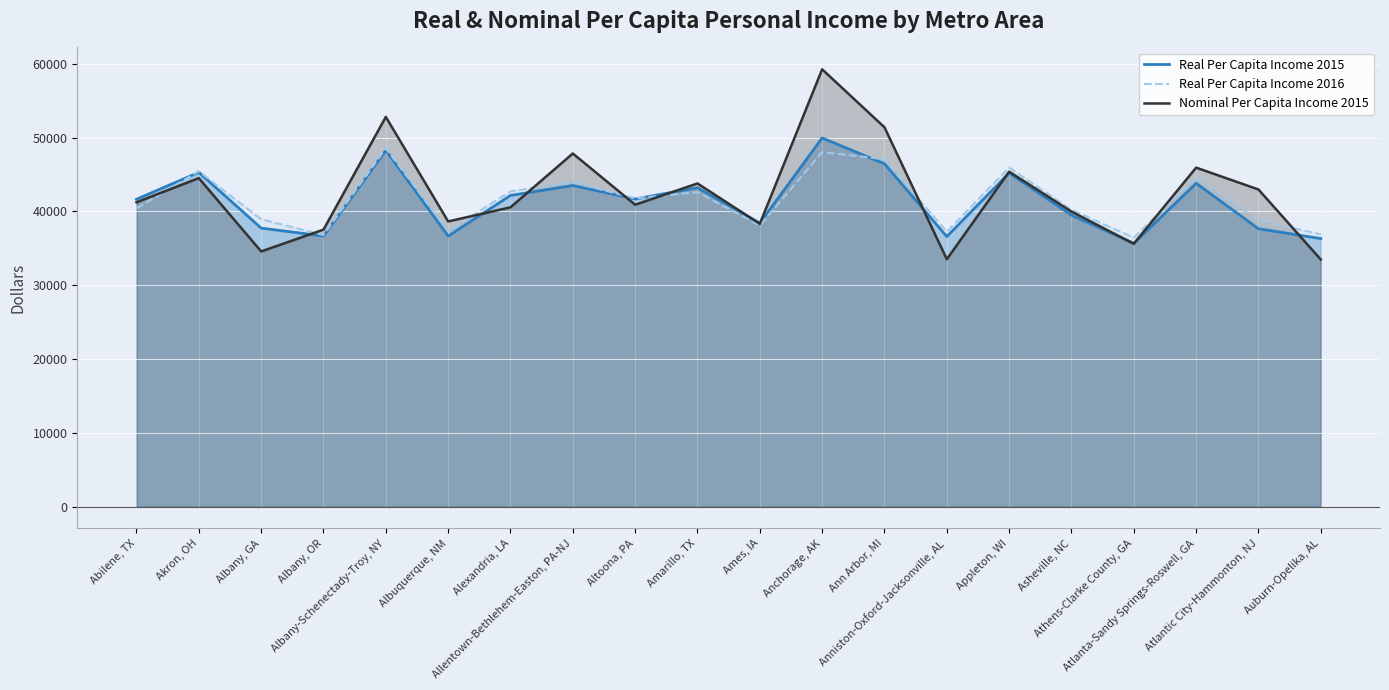

What is the label of the 20th point from the right?

Abilene, TX